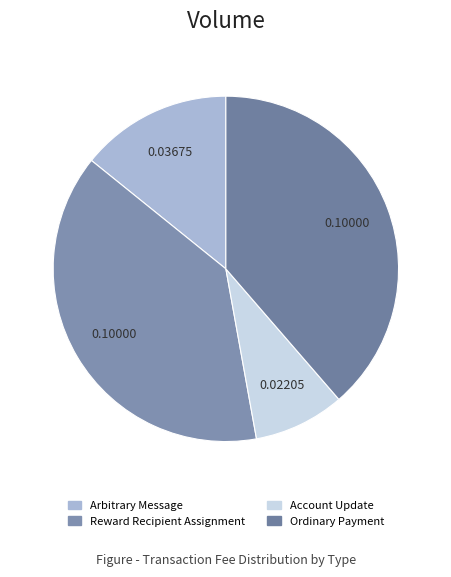

Which has a higher value, Arbitrary Message or Ordinary Payment?

Ordinary Payment